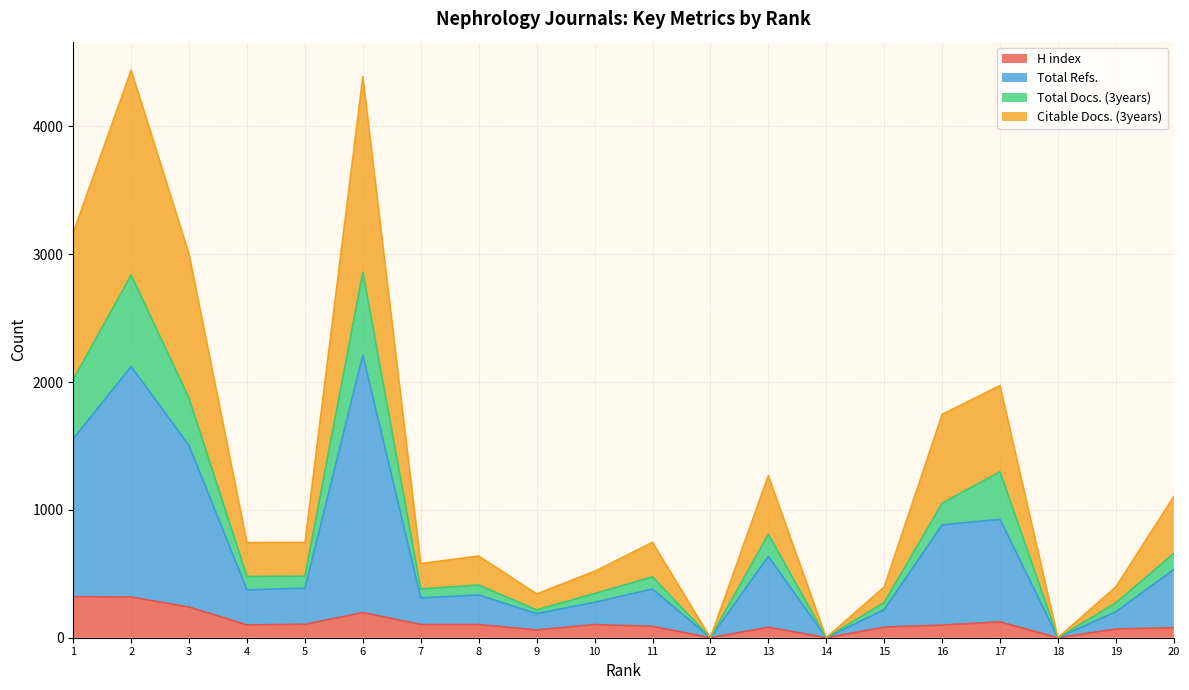

What is the highest value of the H index series?

321